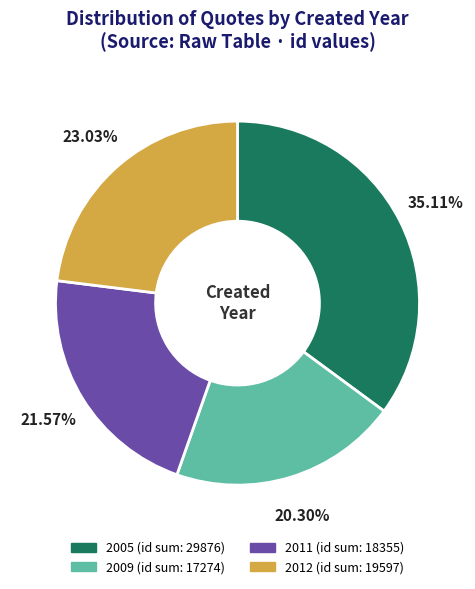

Is there any slice that represents more than half of the pie?

No